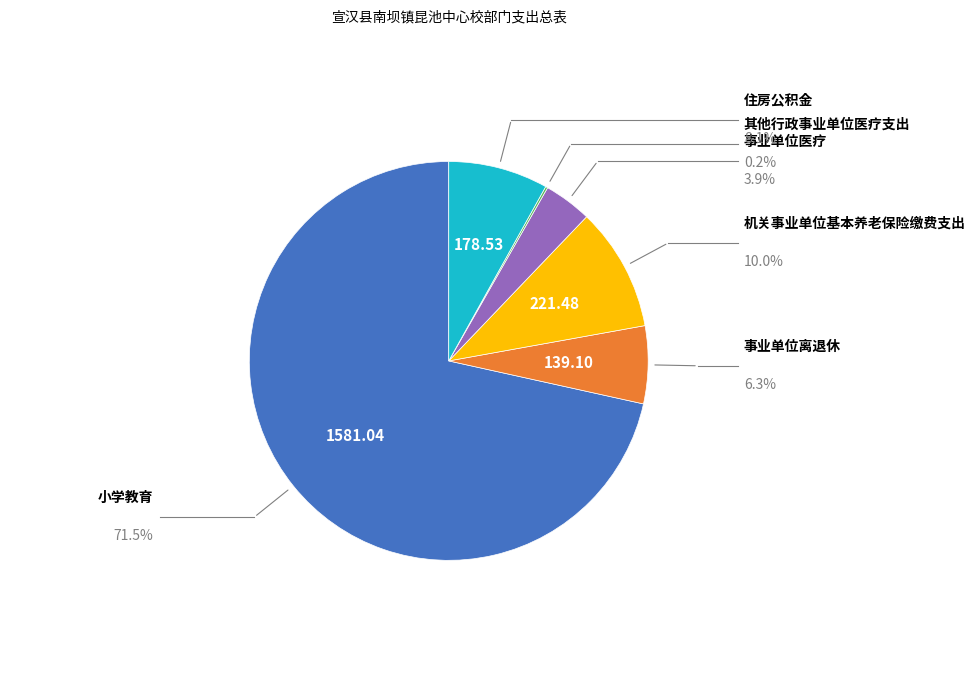

Does any single category account for the majority?

Yes